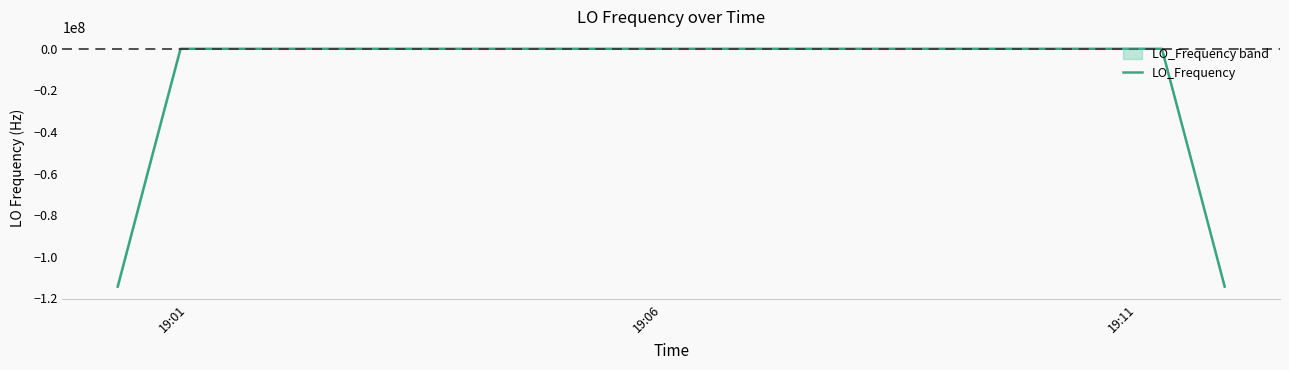

Is it true that the value at 9 is -0.1?

False